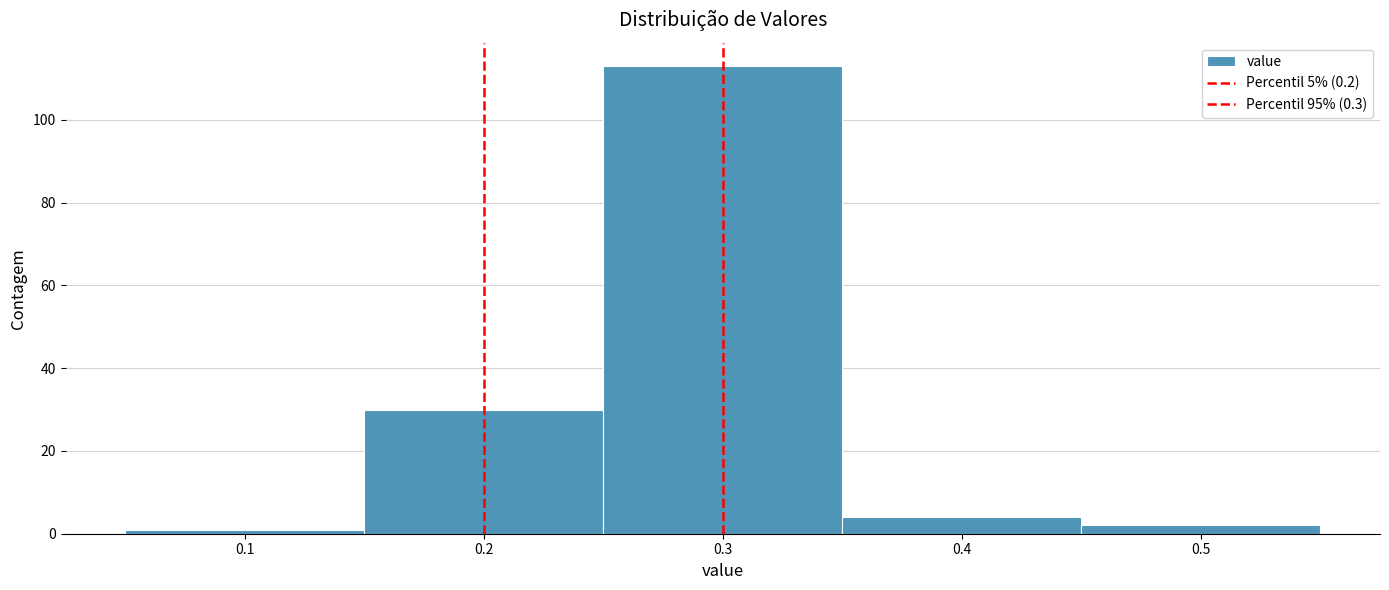

How tall is the bar that spans 0.35 to 0.45 on the x-axis? The values are not printed on the chart, so give them approximately, as read against the axis.

4